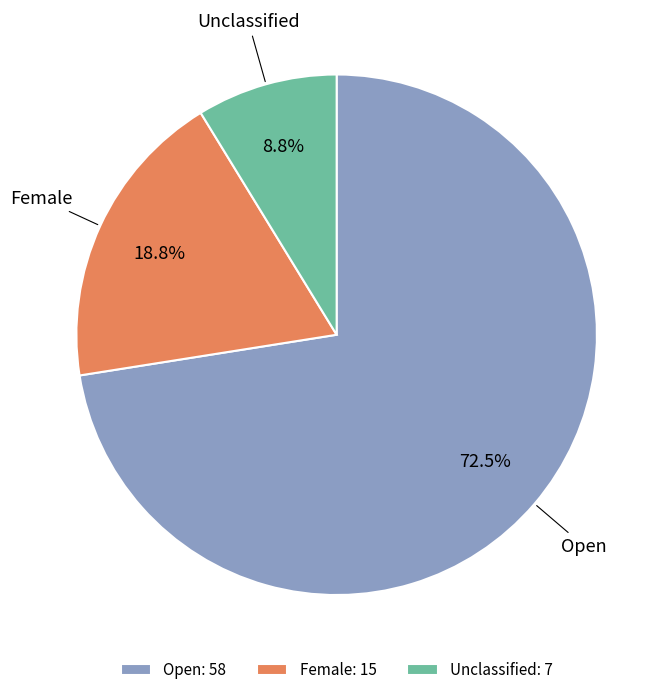

How many slices are in this pie chart?

3